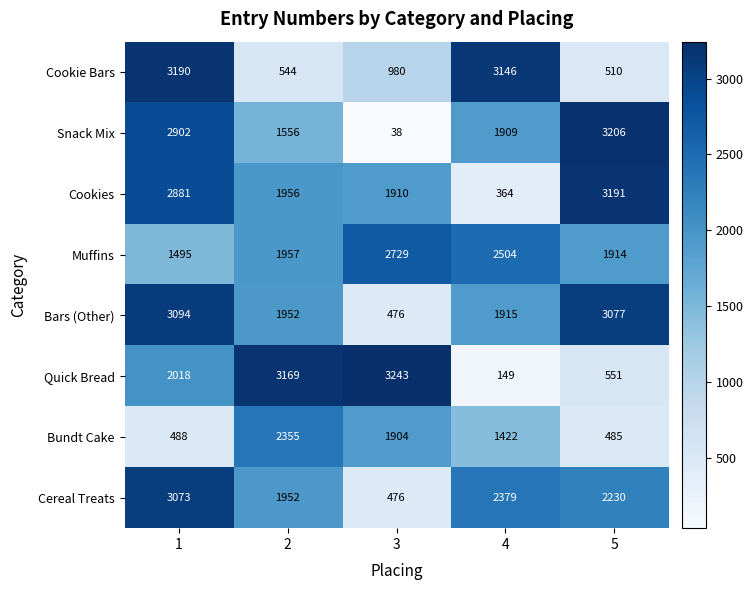

The Bars (Other) series shows 3035 at 4. True or false?

False